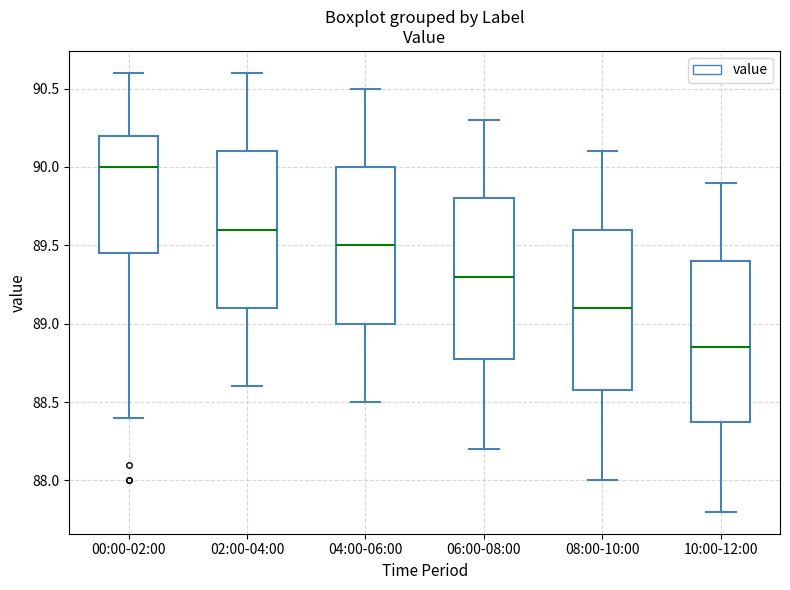

Where does the lower whisker of the box for 10:00-12:00 end on the y-axis? The values are not printed on the chart, so give them approximately, as read against the axis.

87.80